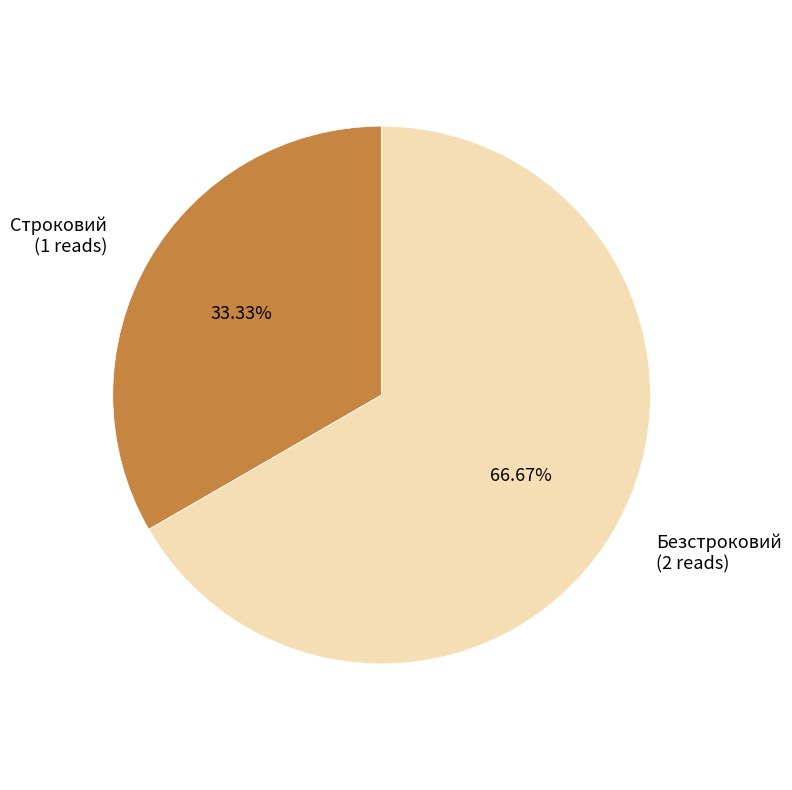

To the nearest percent, what percentage of the pie is Безстроковий?

67%